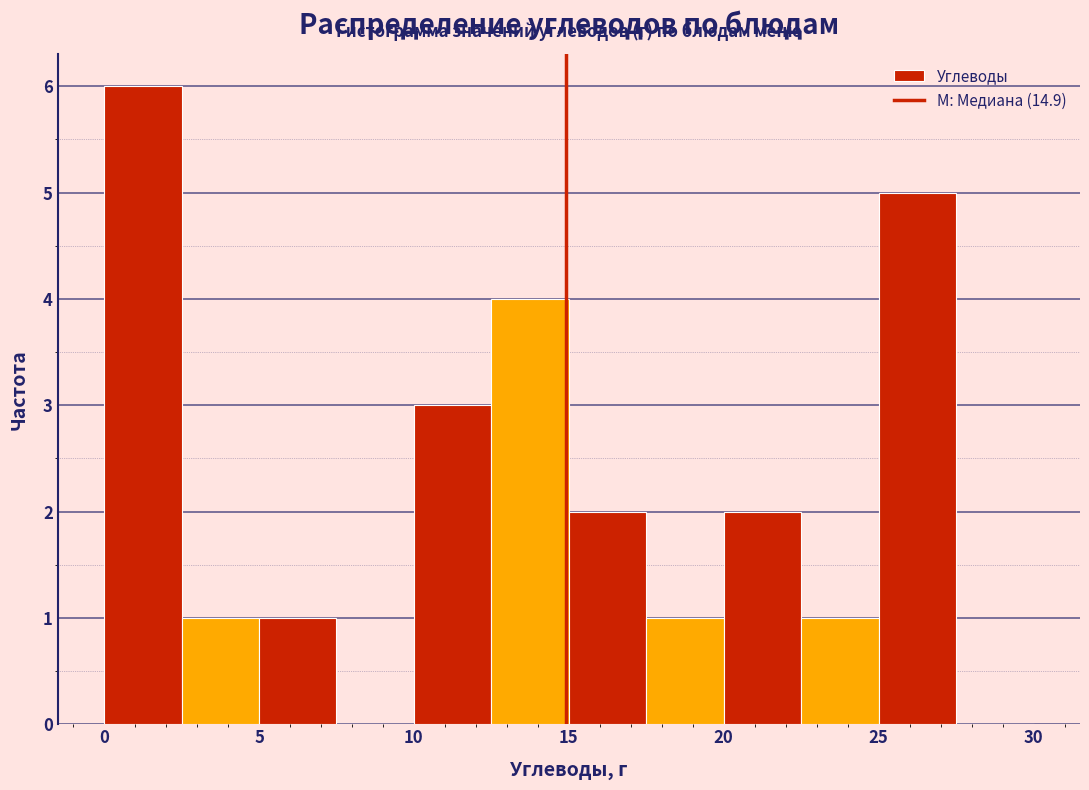

Which range on the x-axis has the tallest bar?

0.0 to 2.5